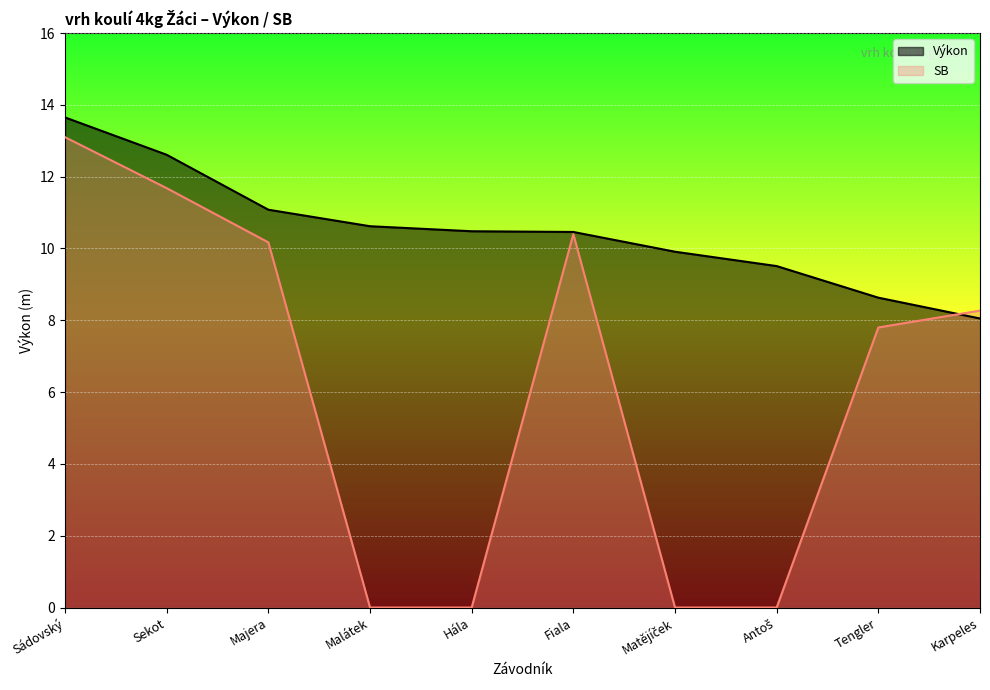

What is the label of the 9th point from the right?

Sekot